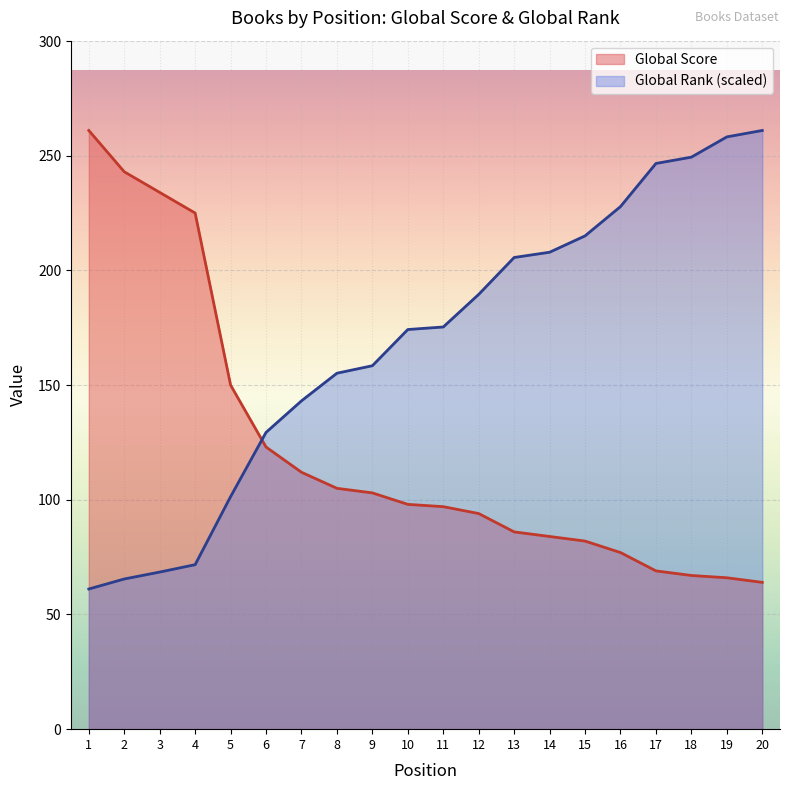

What is the sum of all Global Rank (scaled) values?

3365.0